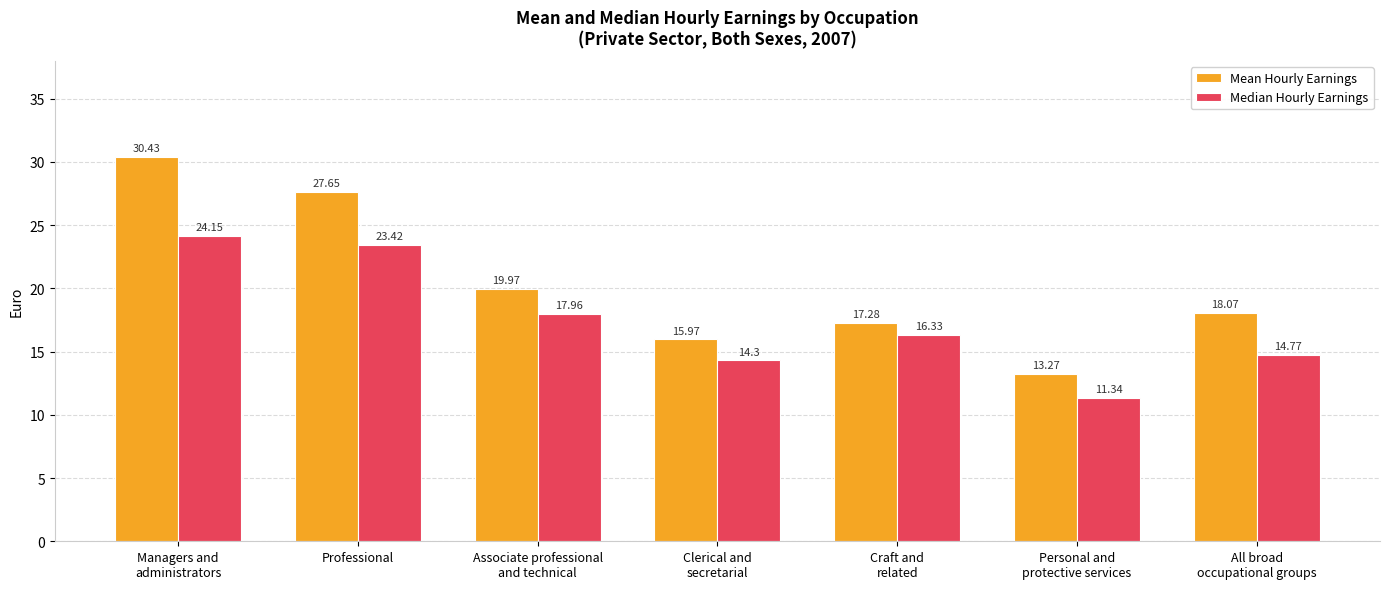

Is the value of Median Hourly Earnings at All broad
occupational groups greater than the value of Mean Hourly Earnings at All broad
occupational groups?

No